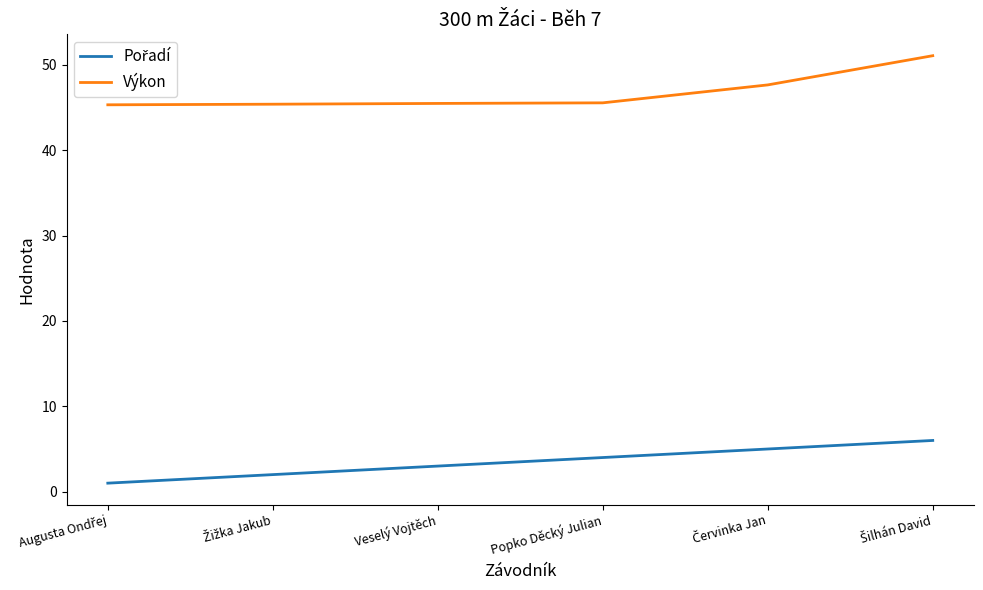

What is the spread (max minus min) of values at Popko Děcký Julian?

41.5